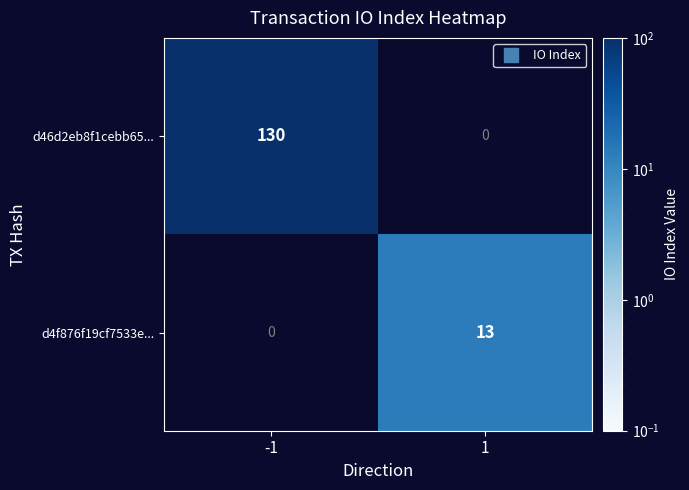

Is it true that d46d2eb8f1cebb65... equals 0 at 1?

True